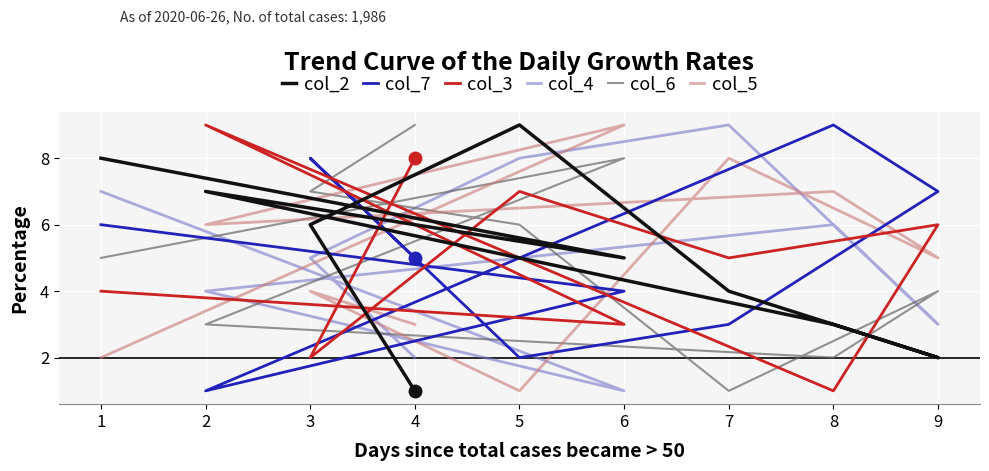

At how many categories does at least one series exceed 5?

9